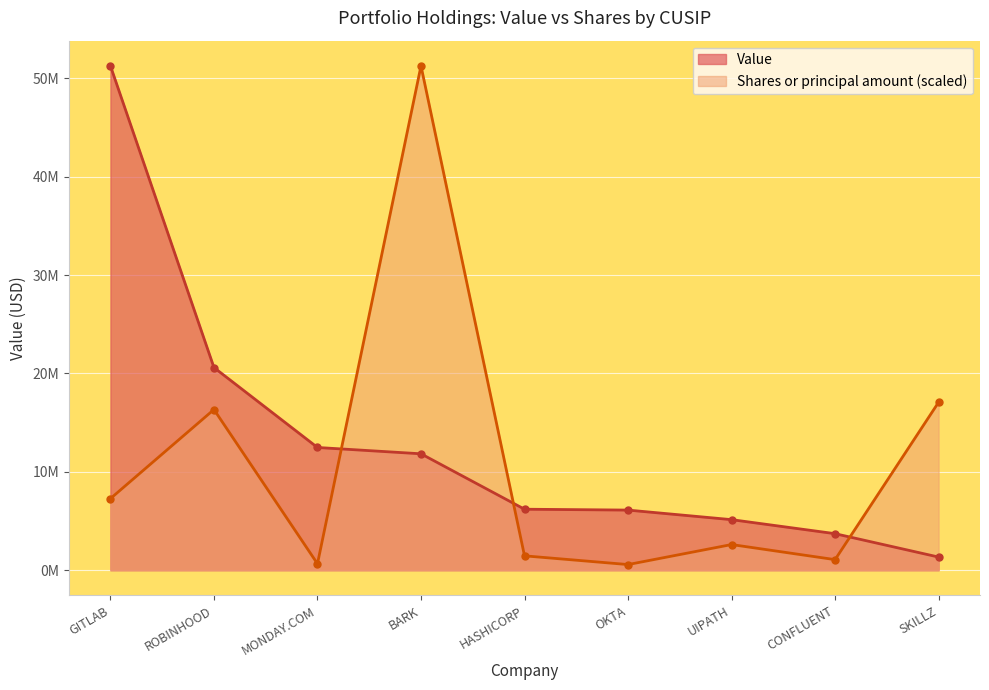

What is the maximum value for Value?

51254457.0